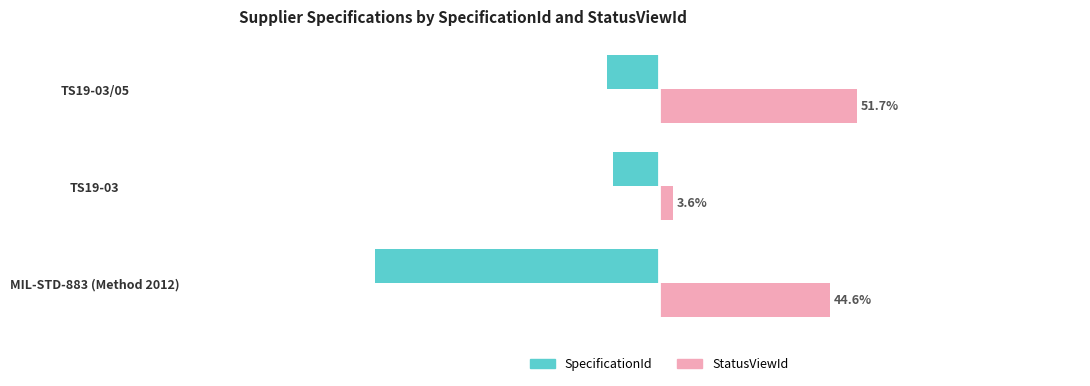

Which category has the lowest value in the SpecificationId series?

MIL-STD-883 (Method 2012)